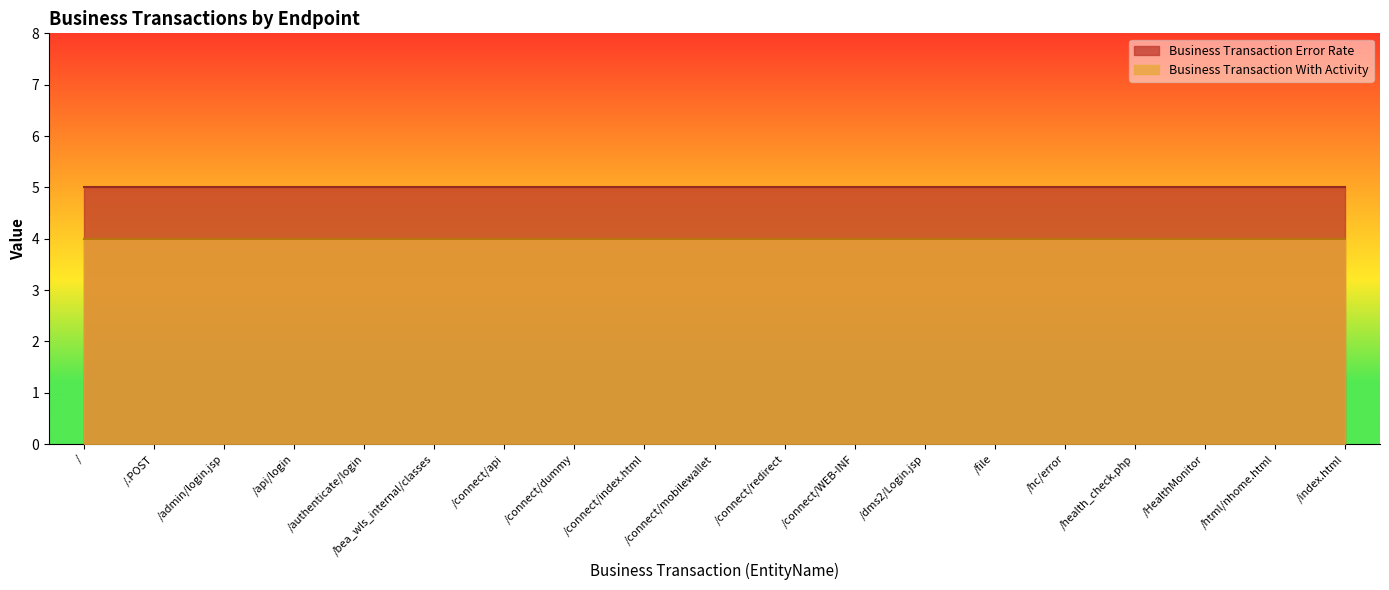

True or false: Business Transaction With Activity and Business Transaction Error Rate intersect in this chart.

False